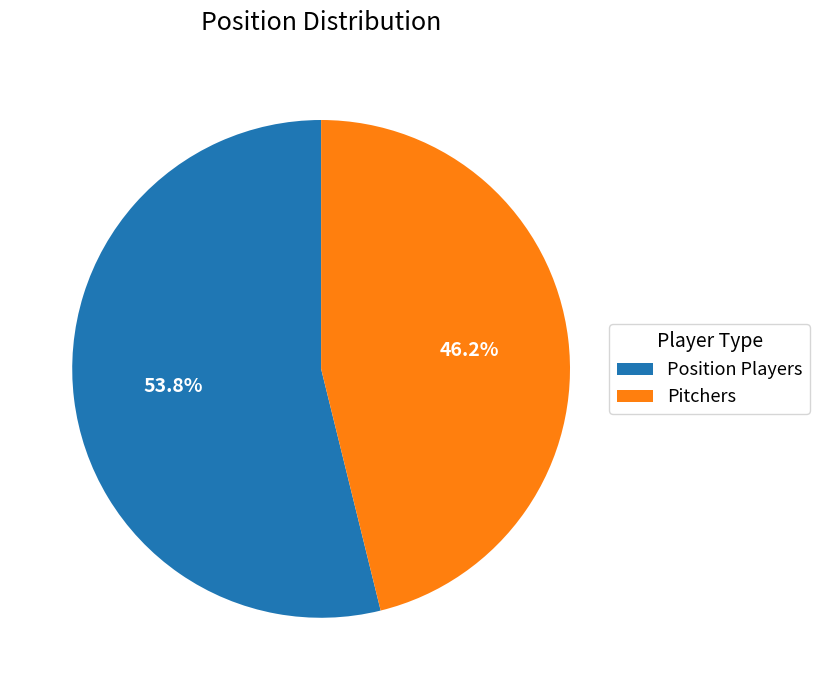

Is there a majority slice in this chart?

Yes